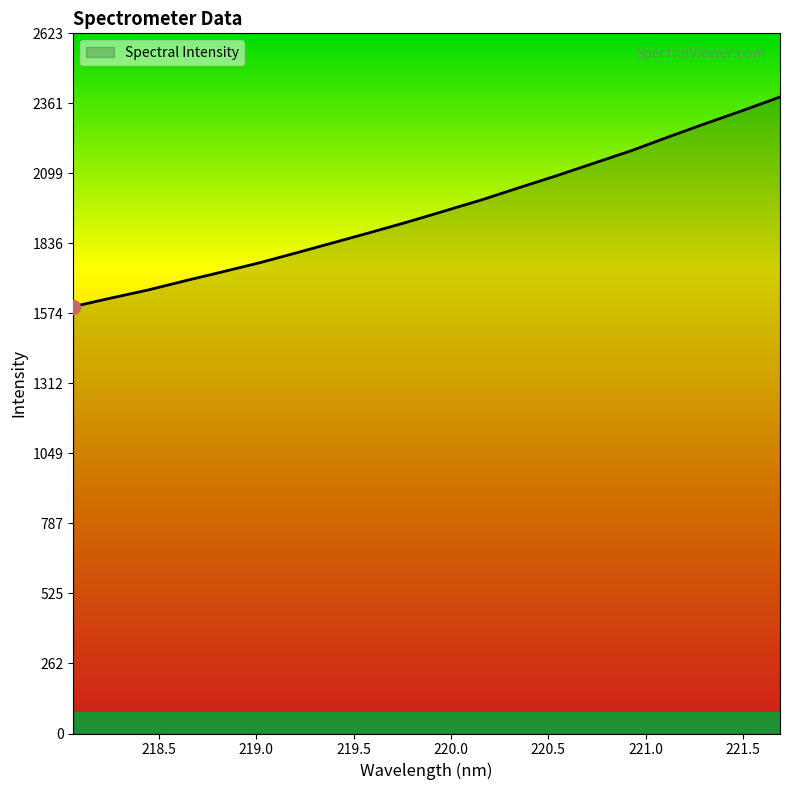

What is the maximum value shown in the chart?

2384.7